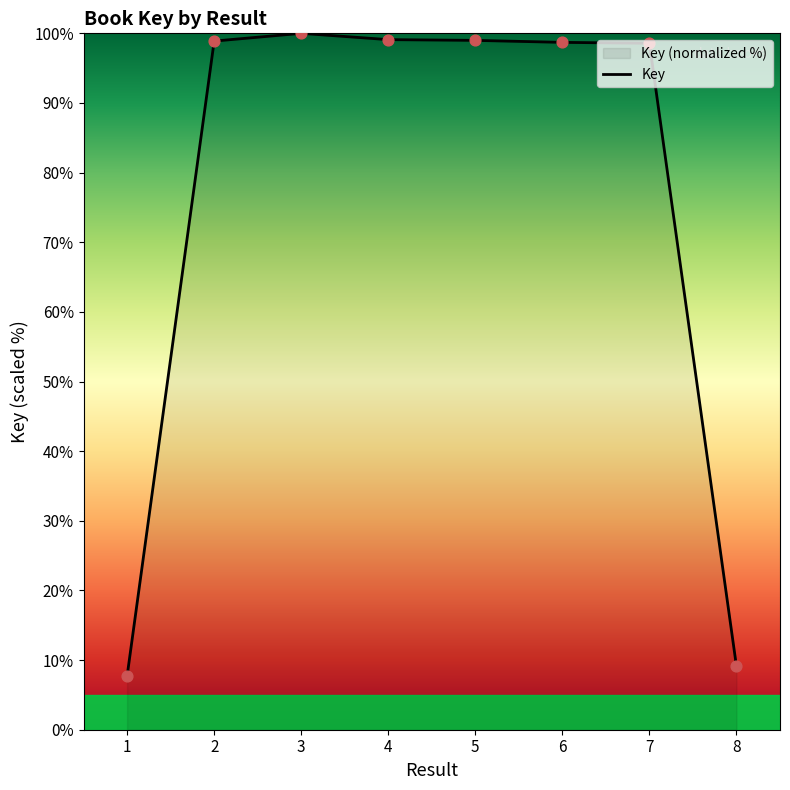

Approximately how many times larger is the value at 1 compared to 7?

0.1